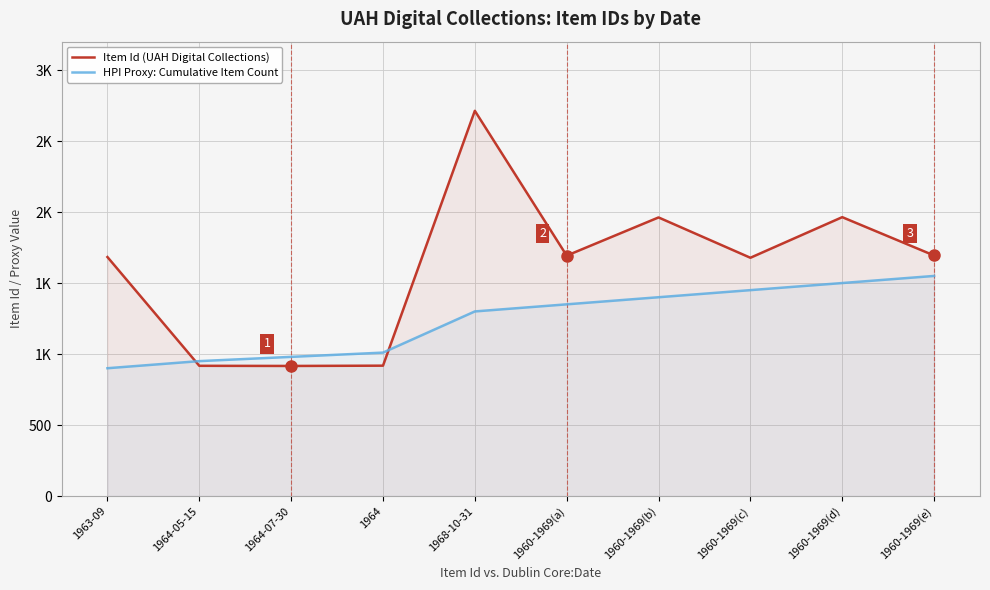

What position from the right is 1960-1969(d)?

2